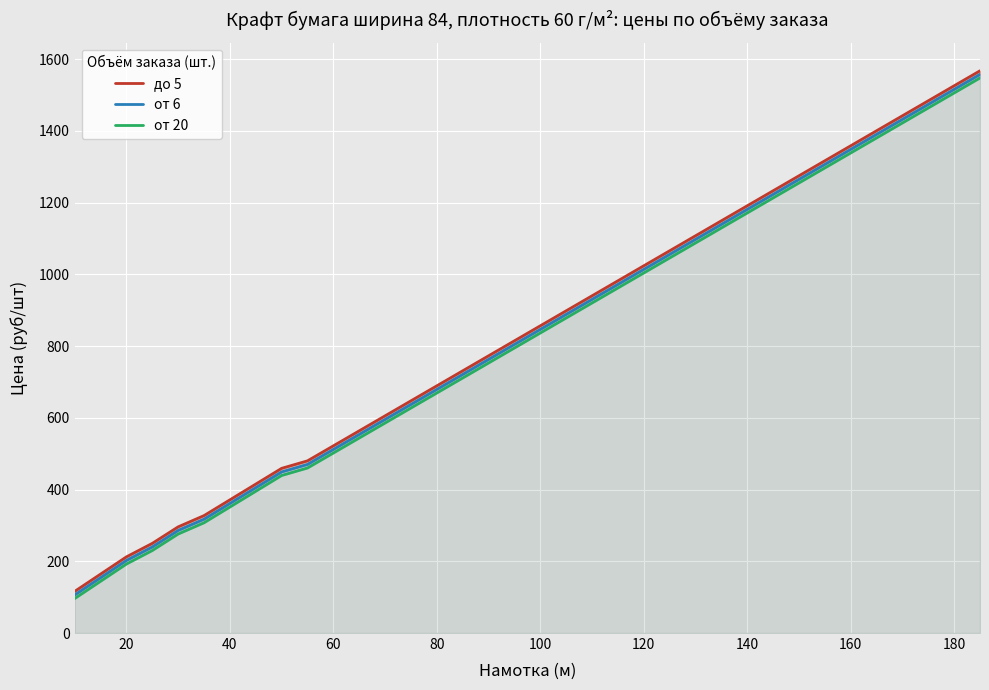

True or false: от 20 has more than 1 interior local peaks.

False